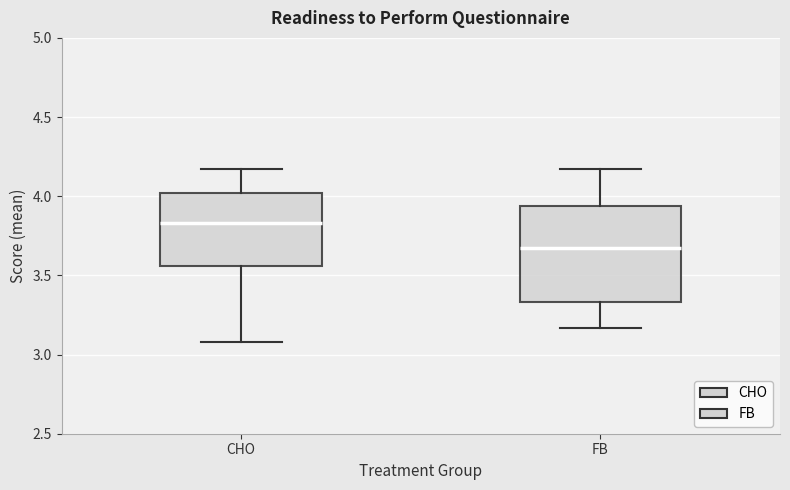

Reading left to right, transcribe this box plot: for each box, give where its median line is, the range the box spans, and where its two whiskers end, as read against the y-axis. The values are not printed on the chart, so give them approximately, as read against the axis.

CHO: median 3.85, box 3.55 to 4.00, whiskers 3.10 to 4.15
FB: median 3.65, box 3.35 to 3.95, whiskers 3.15 to 4.15